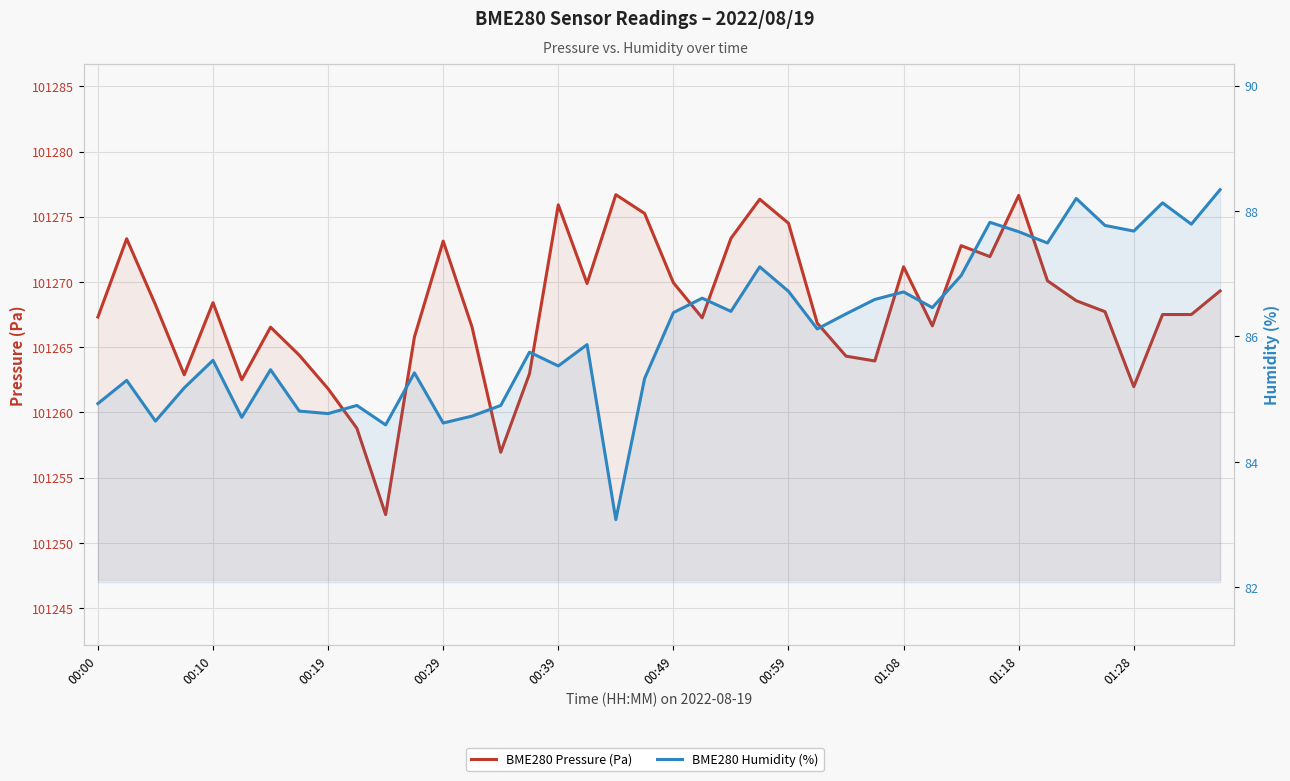

Rank the series by their maximum value, from highest to lowest.

BME280 Pressure (Pa), BME280 Humidity (%)